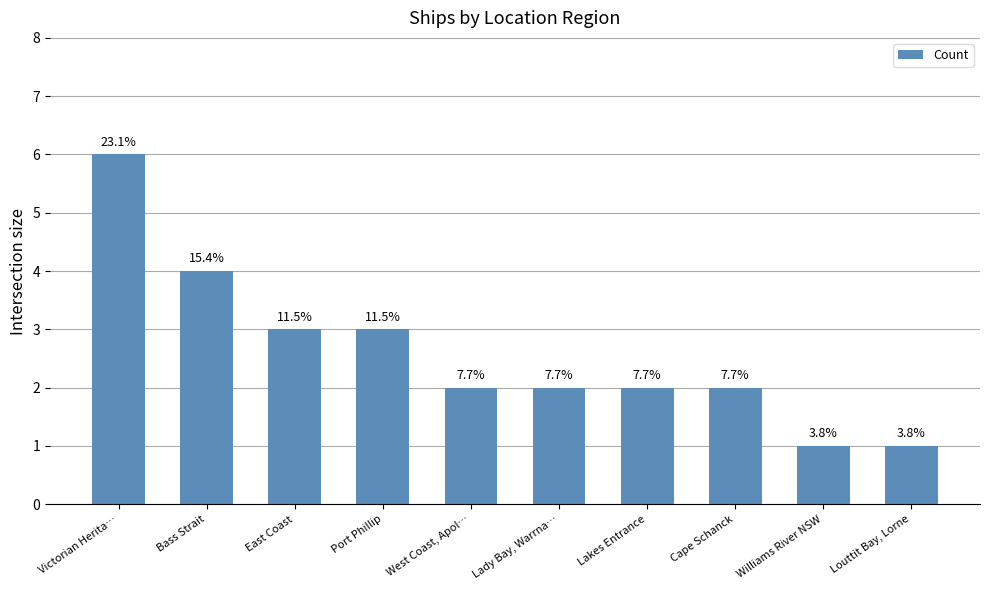

Does the chart contain any negative values?

No